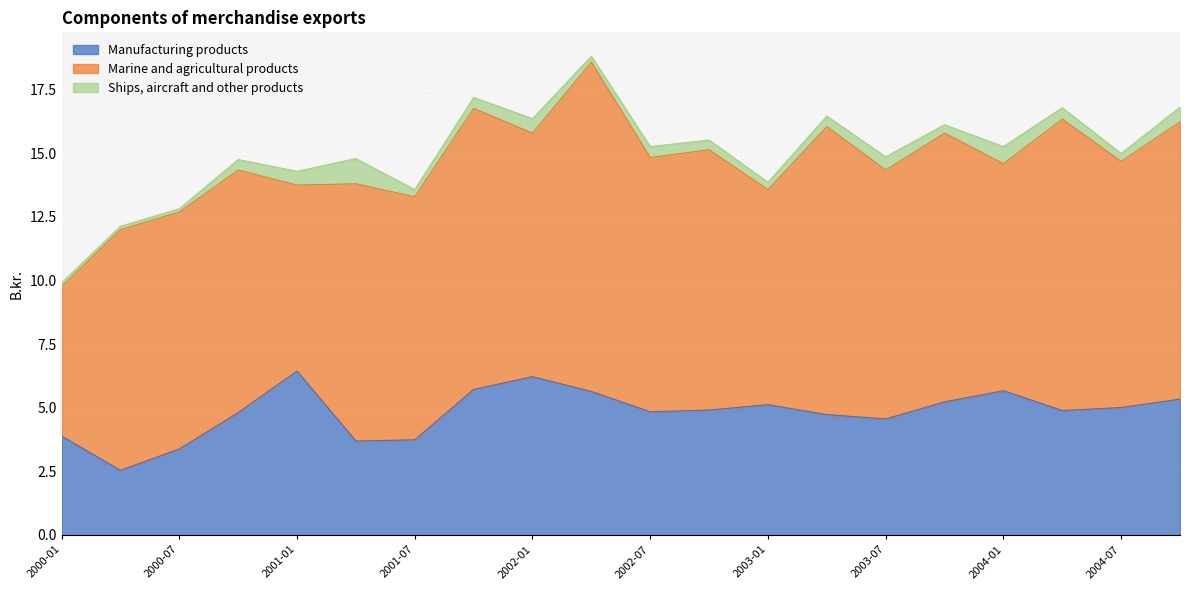

What is the value of the Marine and agricultural products point at the 15th from the left?

9.8